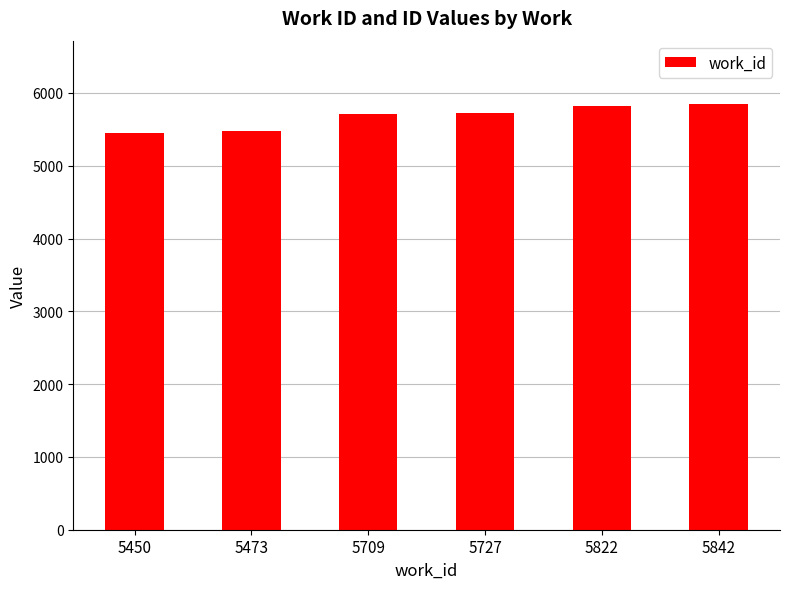

The chart shows a value of 8413 at 5822. True or false?

False